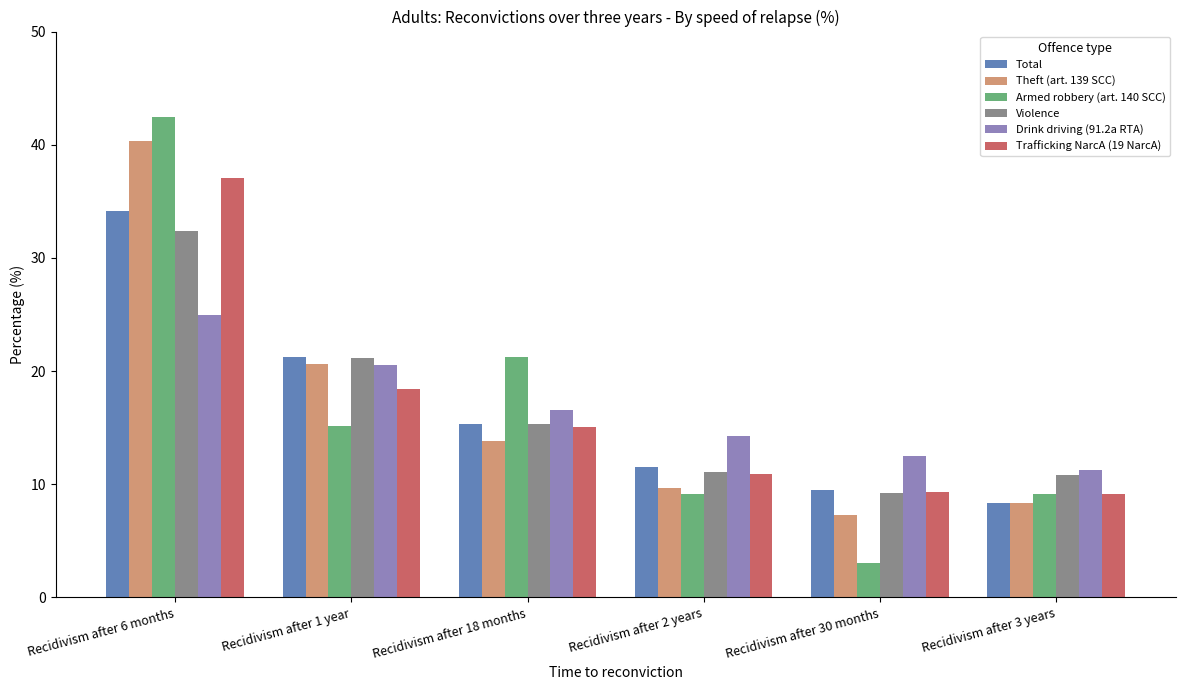

Is the value of Armed robbery (art. 140 SCC) at Recidivism after 30 months greater than the value of Theft (art. 139 SCC) at Recidivism after 3 years?

No